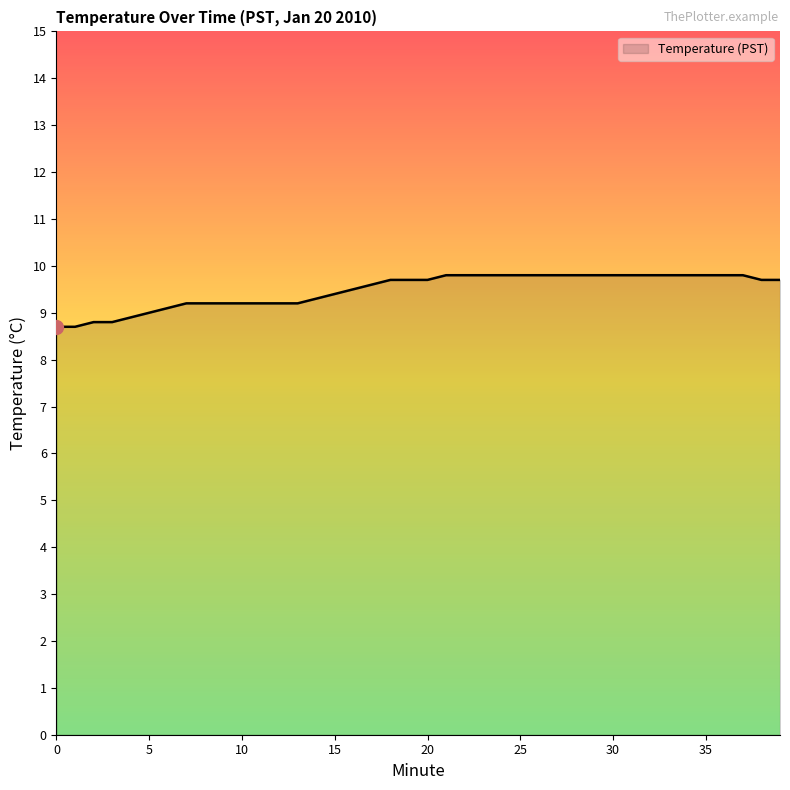

What is the minimum value shown in the chart?

8.7